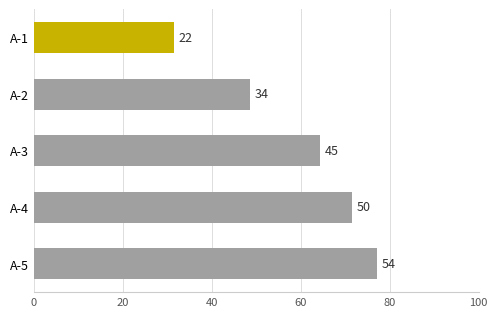

How many series are shown in this chart?

1